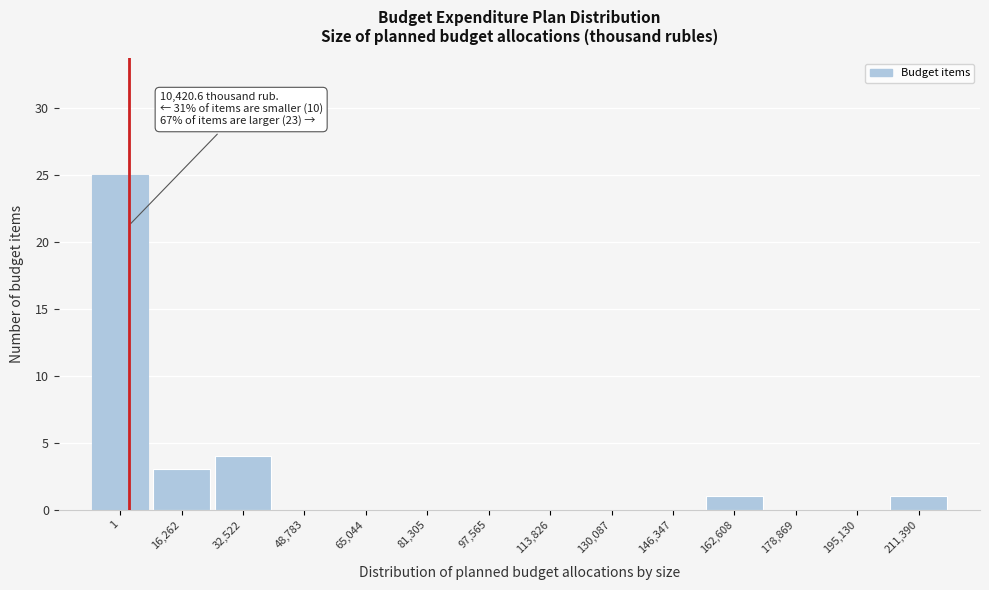

Reading left to right, extract all data points from this chart.

1=25	16,262=3	32,522=4	48,783=0	65,044=0	81,305=0	97,565=0	113,826=0	130,087=0	146,347=0	162,608=1	178,869=0	195,130=0	211,390=1